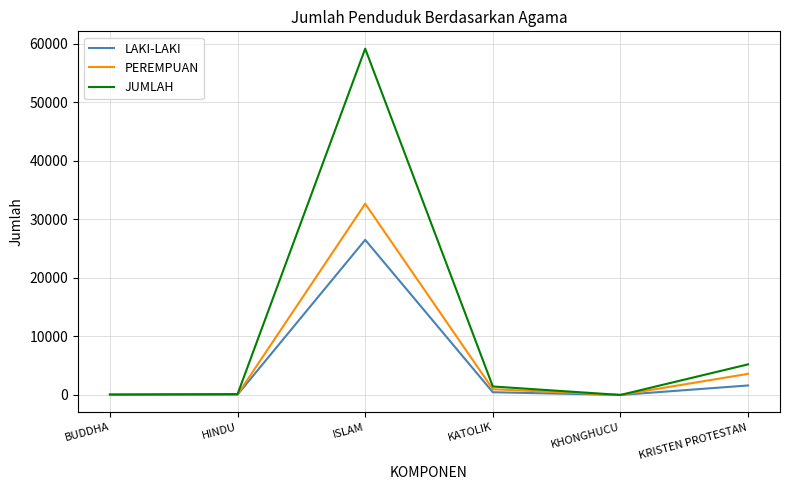

What is the spread (max minus min) of values at KHONGHUCU?

1